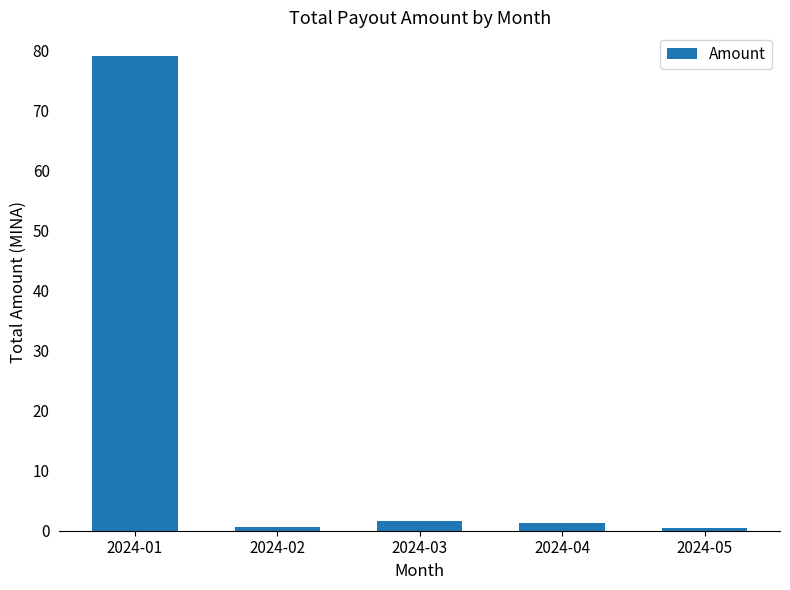

Approximately how many times larger is the value at 2024-02 compared to 2024-04?

0.4